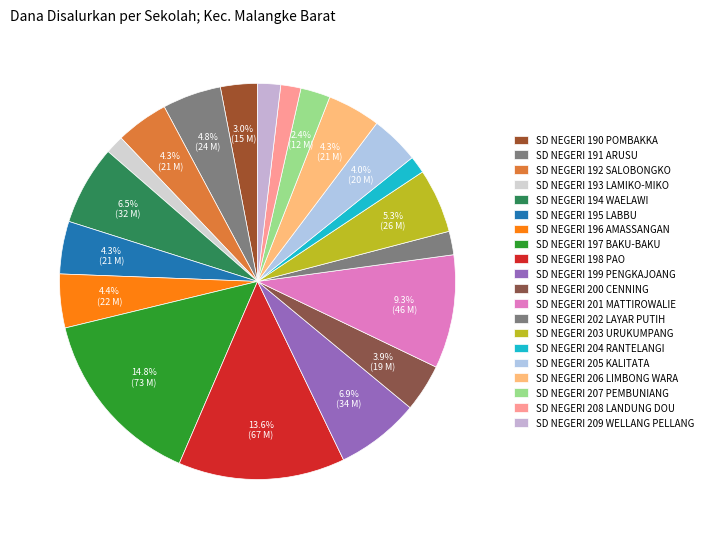

How many segments does this pie chart have?

20